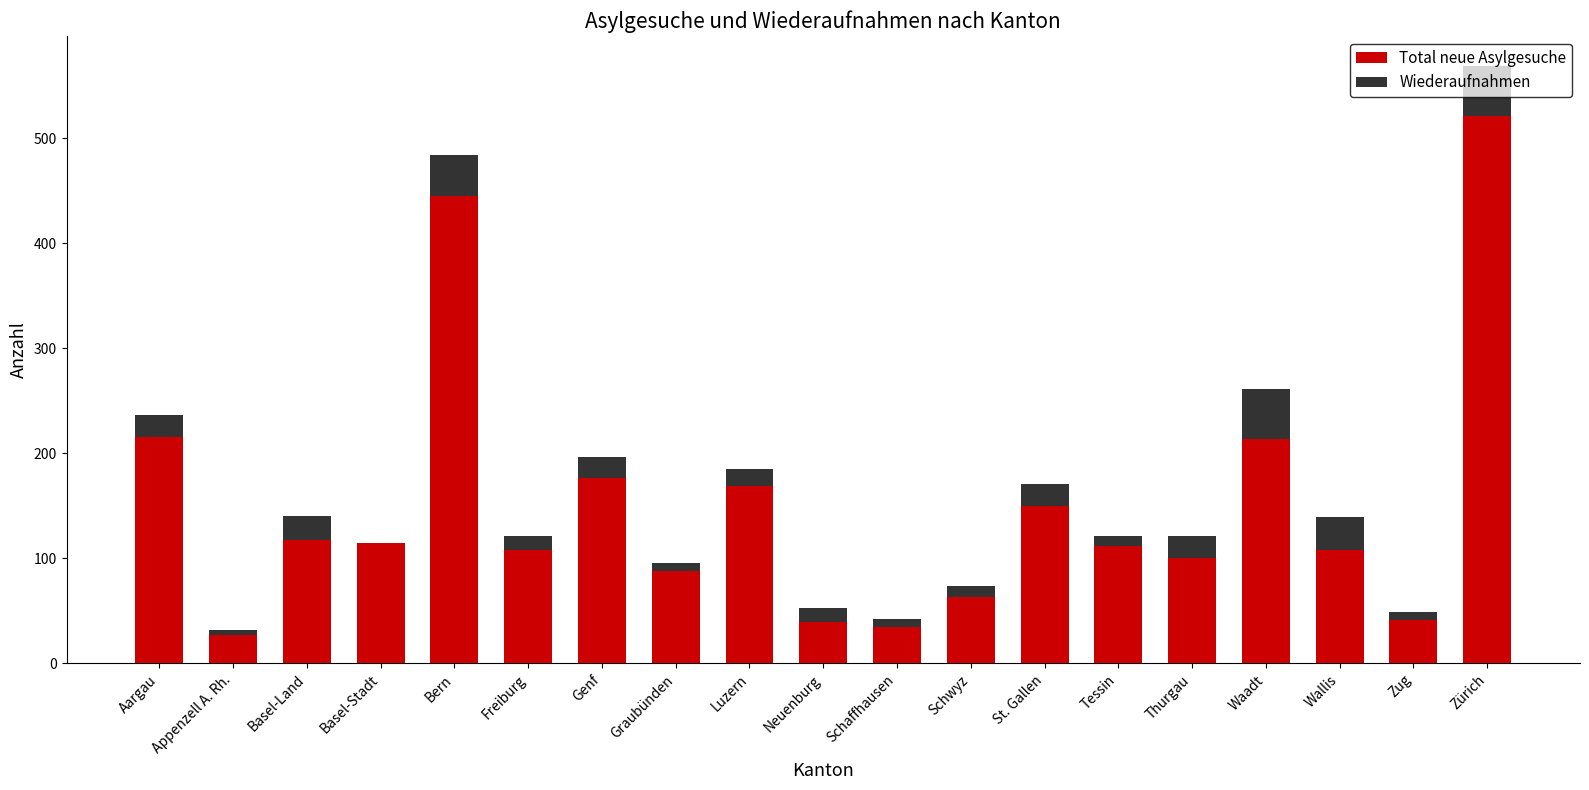

At which category is the sum across all series the highest?

Zürich